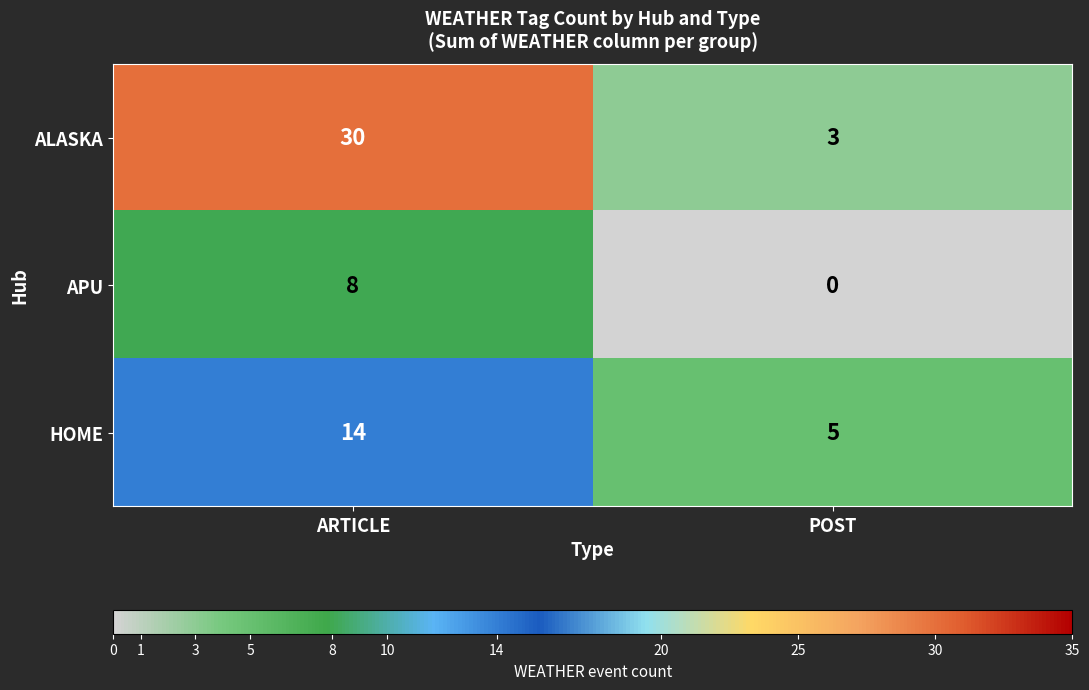

Is it true that ALASKA equals 3 at POST?

True